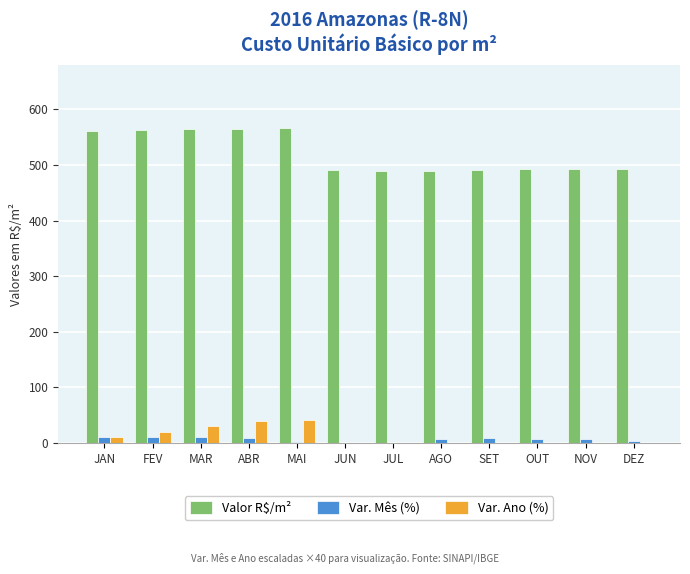

At which category is the sum across all series the highest?

ABR